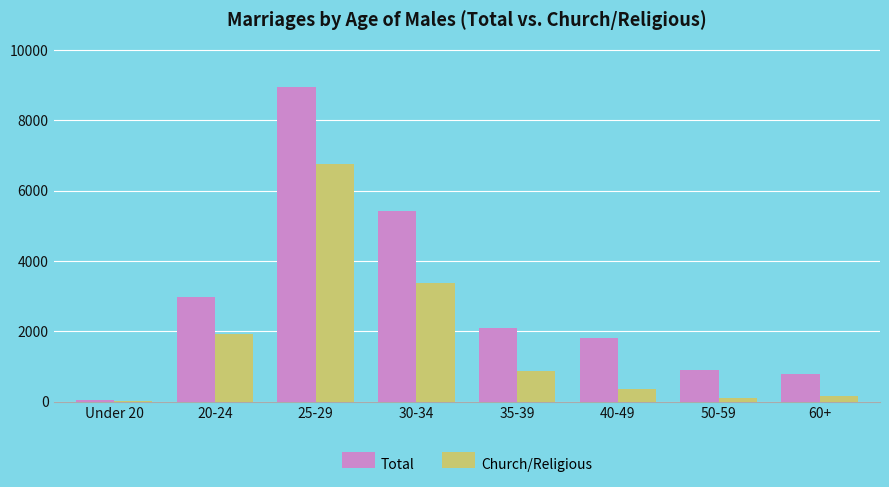

Where does the Total series first go above 2098?

20-24